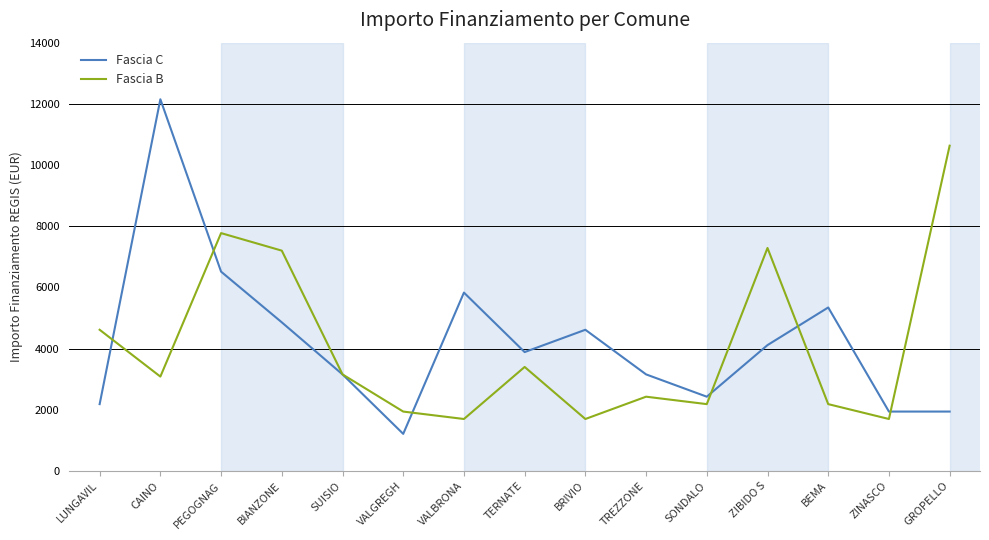

The Fascia B series shows 1118 at SUISIO. True or false?

False